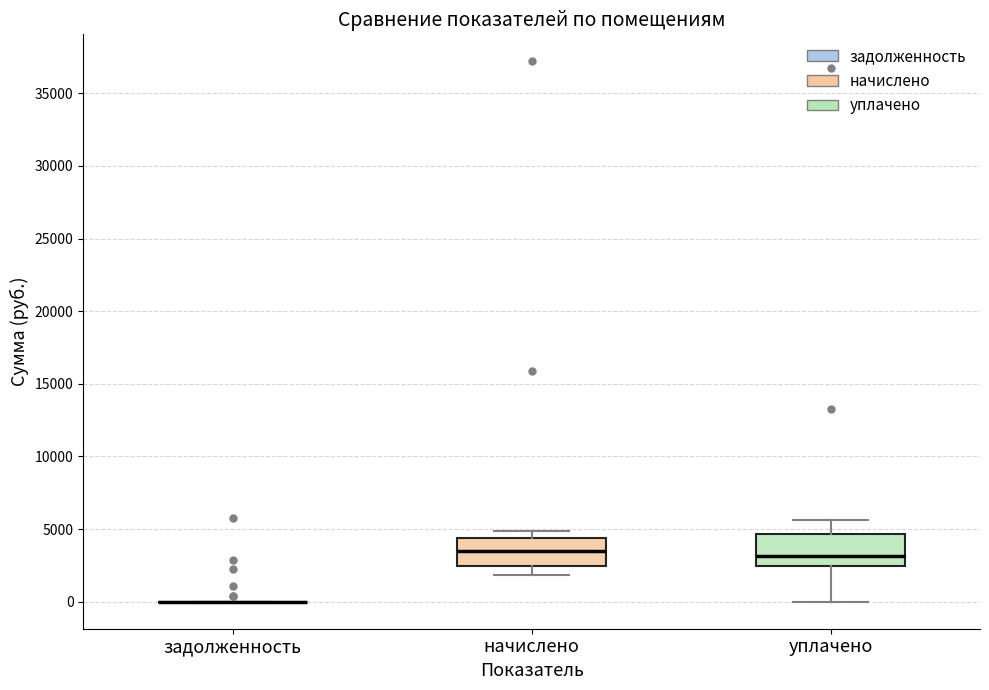

Reading left to right, read every box against the y-axis: the position of its median line, the range the box covers, and the ends of its whiskers. The values are not printed on the chart, so give them approximately, as read against the axis.

задолженность: box collapsed to a line at 0, whiskers 0 to 0
начислено: median 3500, box 2500 to 4500, whiskers 2000 to 5000
уплачено: median 3000, box 2500 to 4500, whiskers 0 to 5500